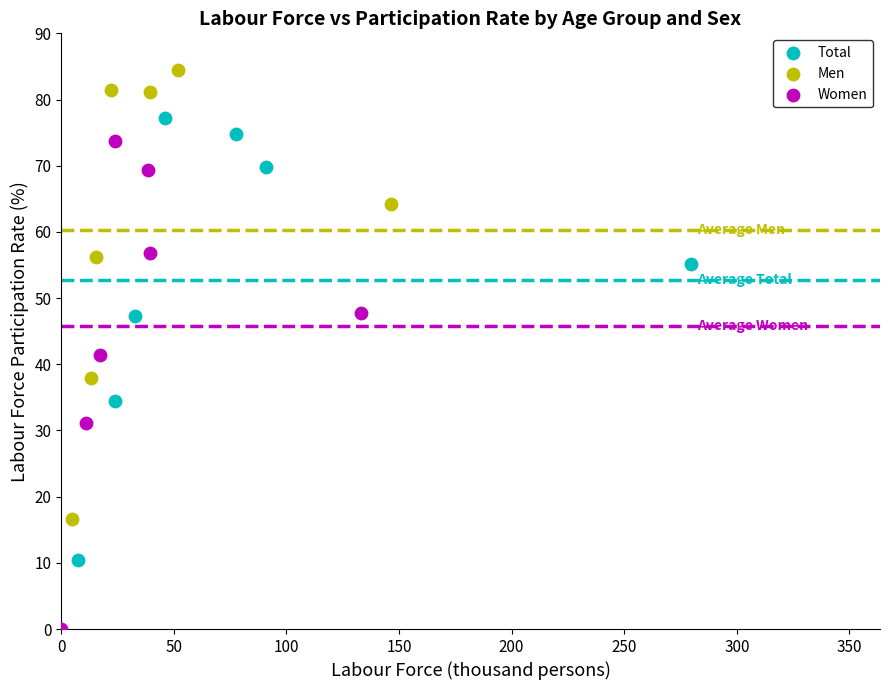

Which series has the widest spread of Y values?

Women